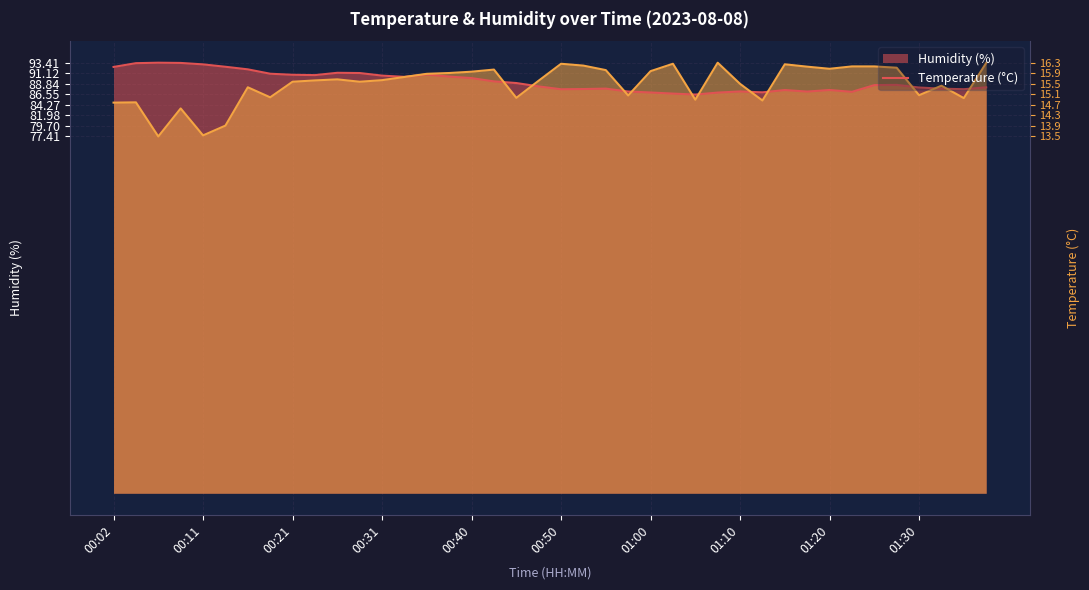

What position from the right is 00:53?

19